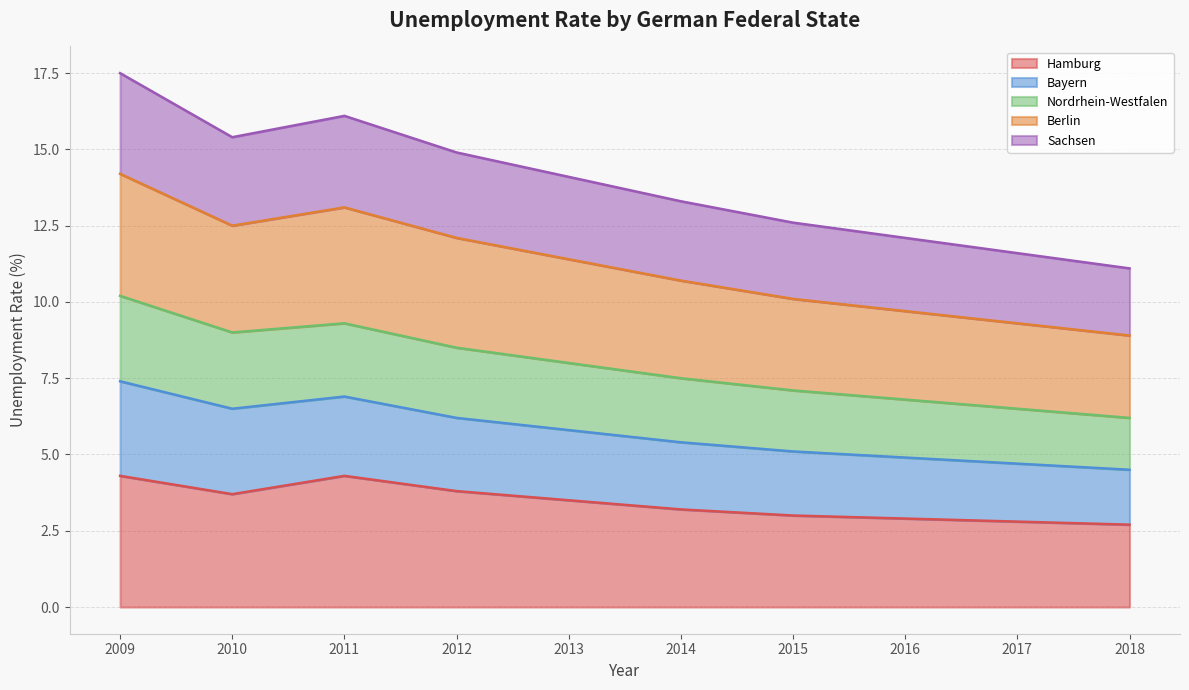

What is the total value across all series at 2016?

12.1